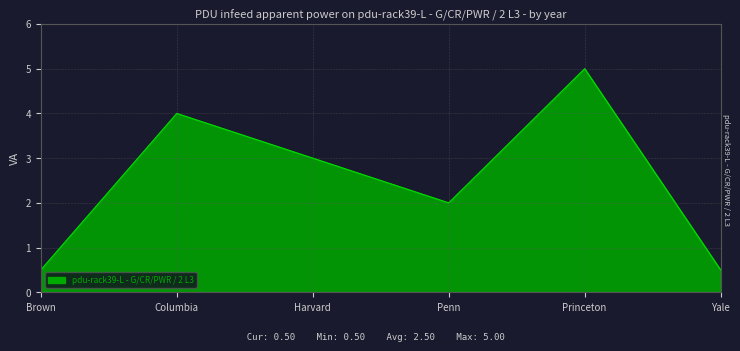

Reading left to right, what are all the values shown in this chart?

0.5	4.0	3.0	2.0	5.0	0.5